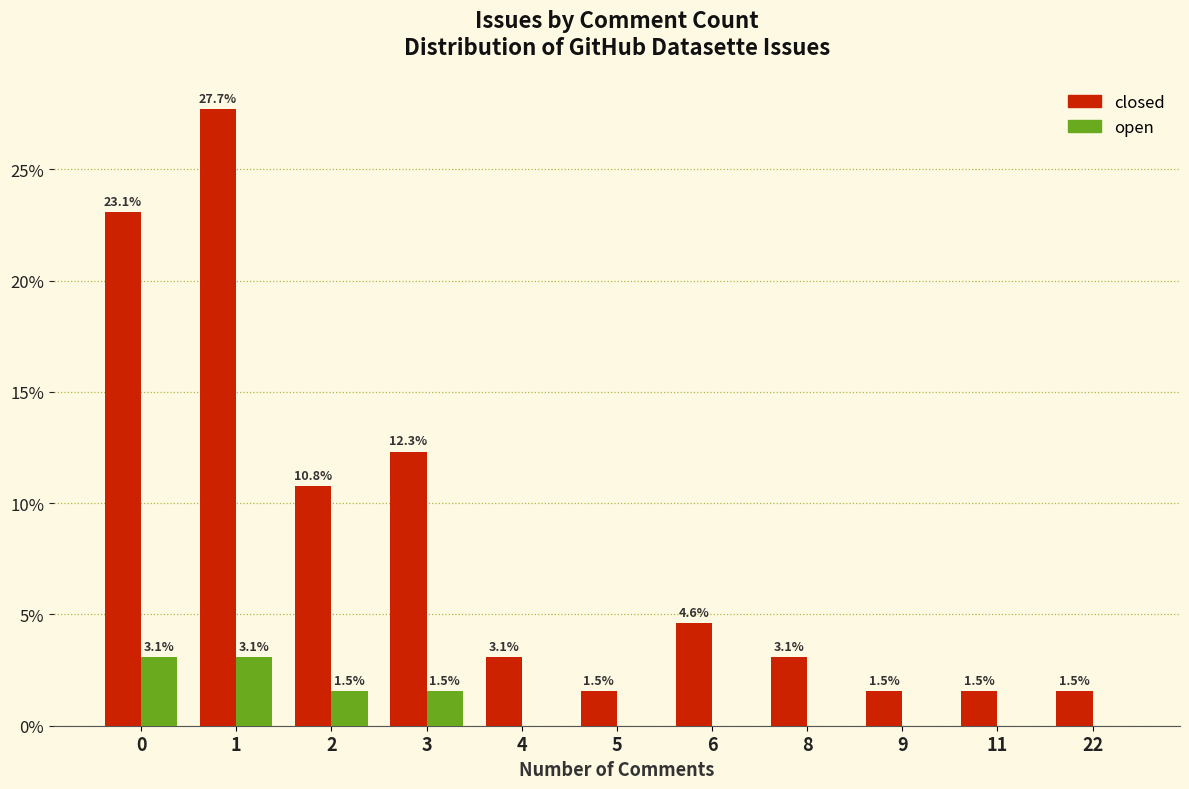

What is the total value across all series at 11?

1.5